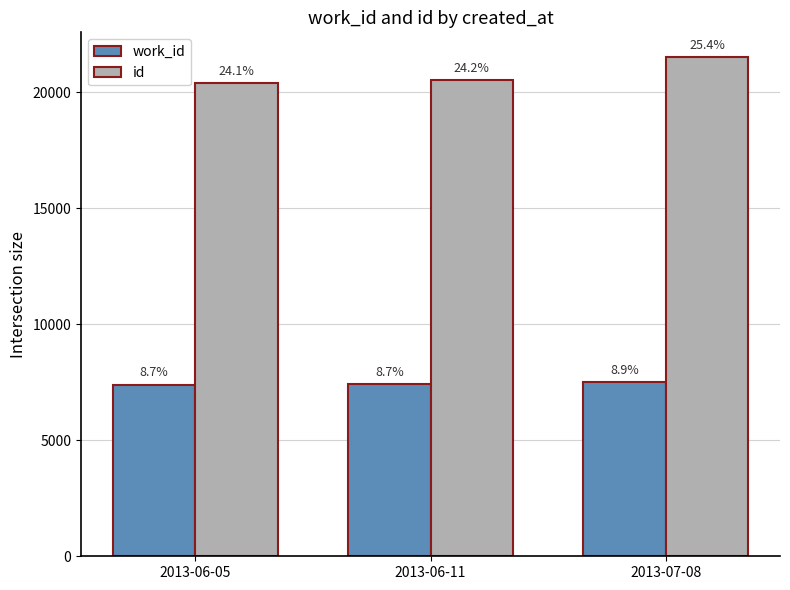

What is the label of the 3rd bar from the right?

2013-06-05